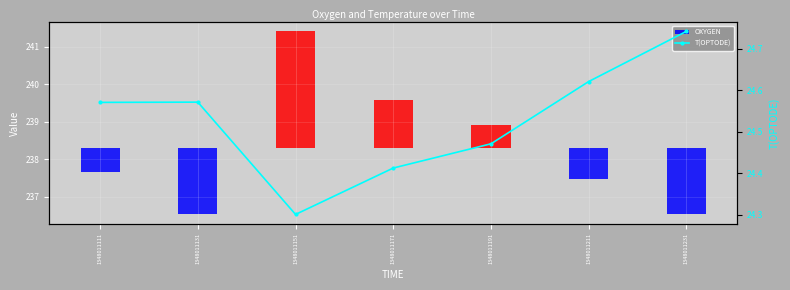

Reading right to left, what are all the values shown in this chart?

24.7	24.6	24.5	24.4	24.3	24.6	24.6